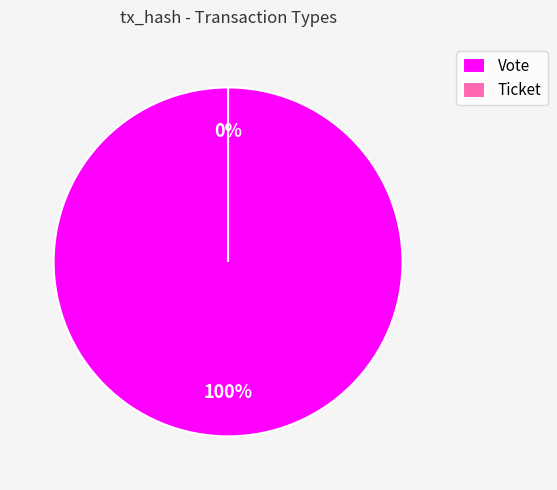

How many slices are in this pie chart?

2